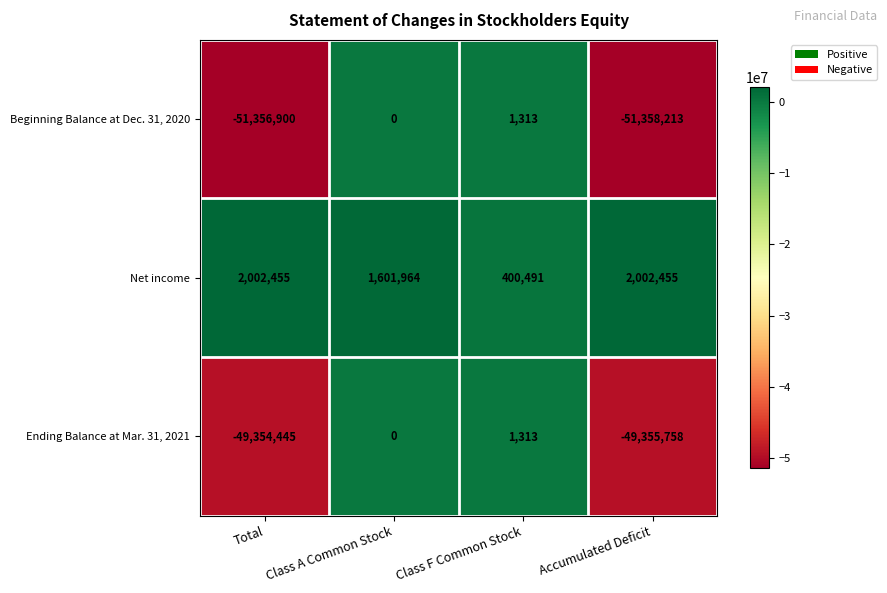

Read the Net income value at Class F Common Stock, to the nearest 10.

400490